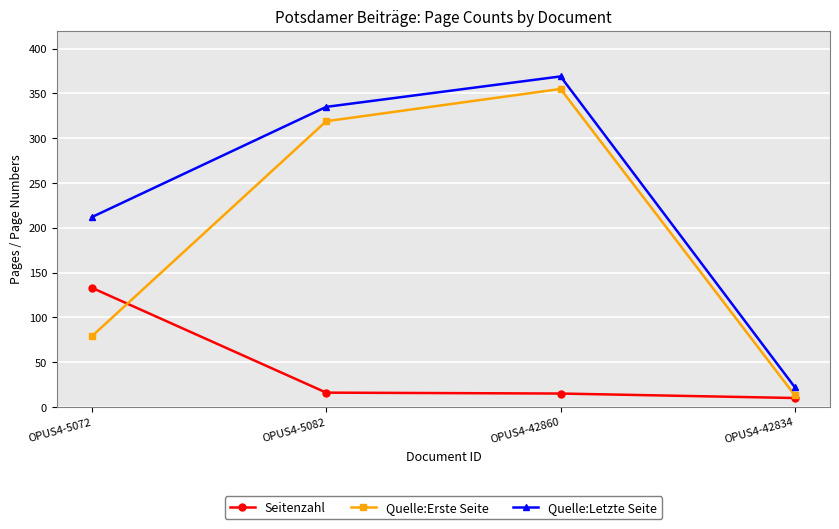

Is it true that Quelle:Letzte Seite equals 212 at OPUS4-5072?

True